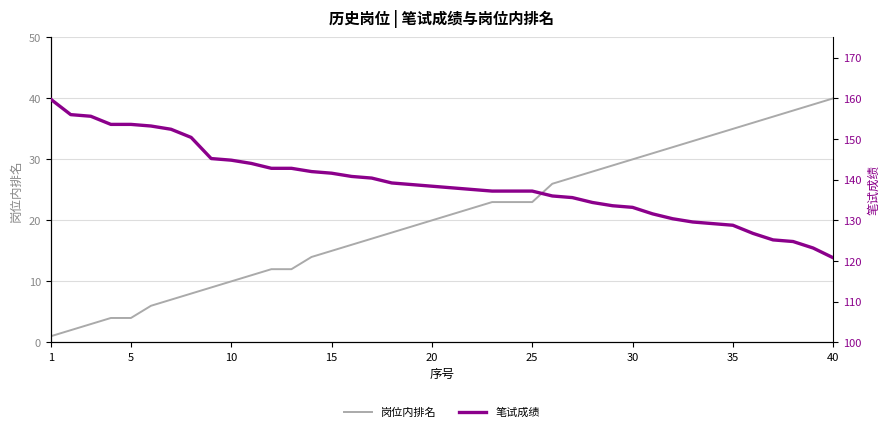

True or false: 岗位内排名 and 笔试成绩 intersect in this chart.

False